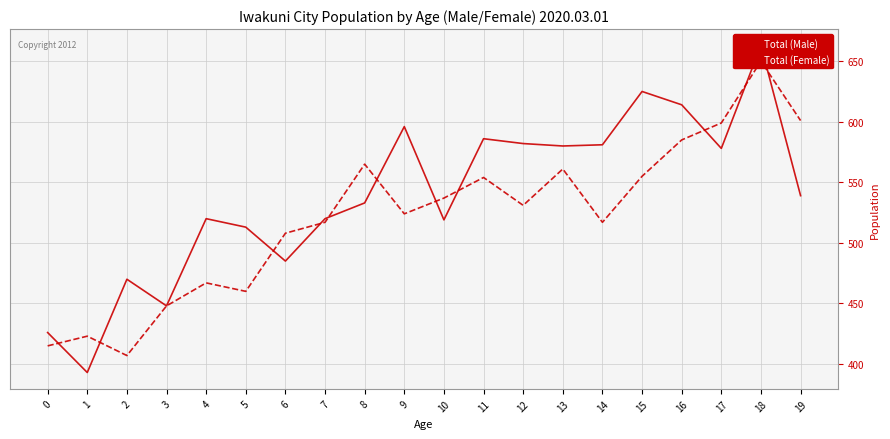

How many lines are shown in the chart?

2